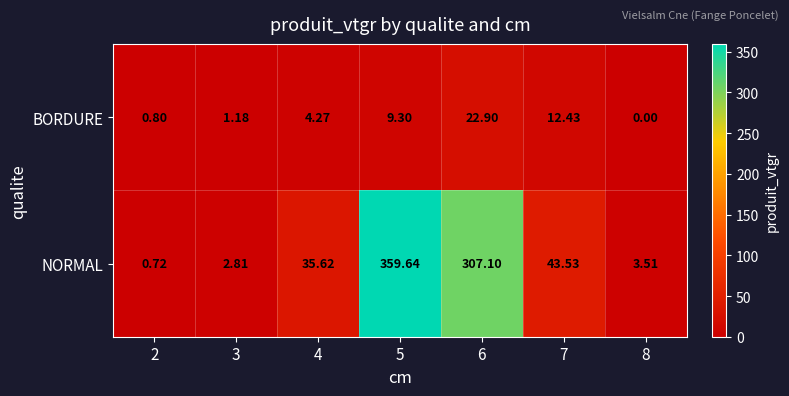

Which series changed the most between 6 and 8?

NORMAL